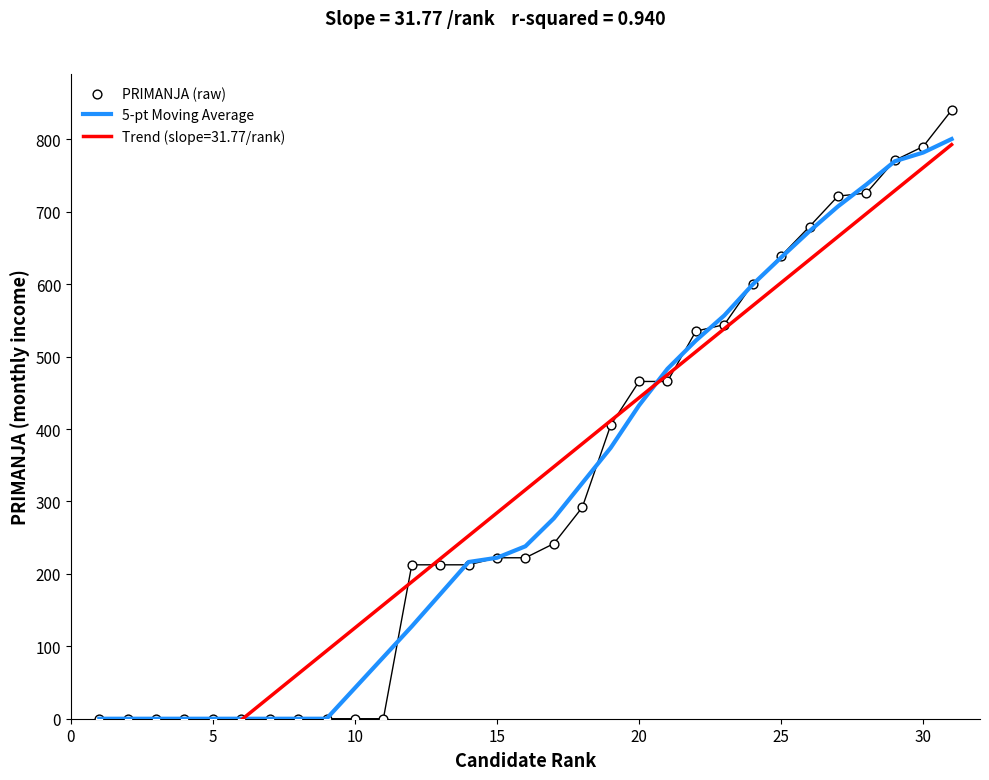

Which series reaches the minimum Y coordinate?

5-pt Moving Average